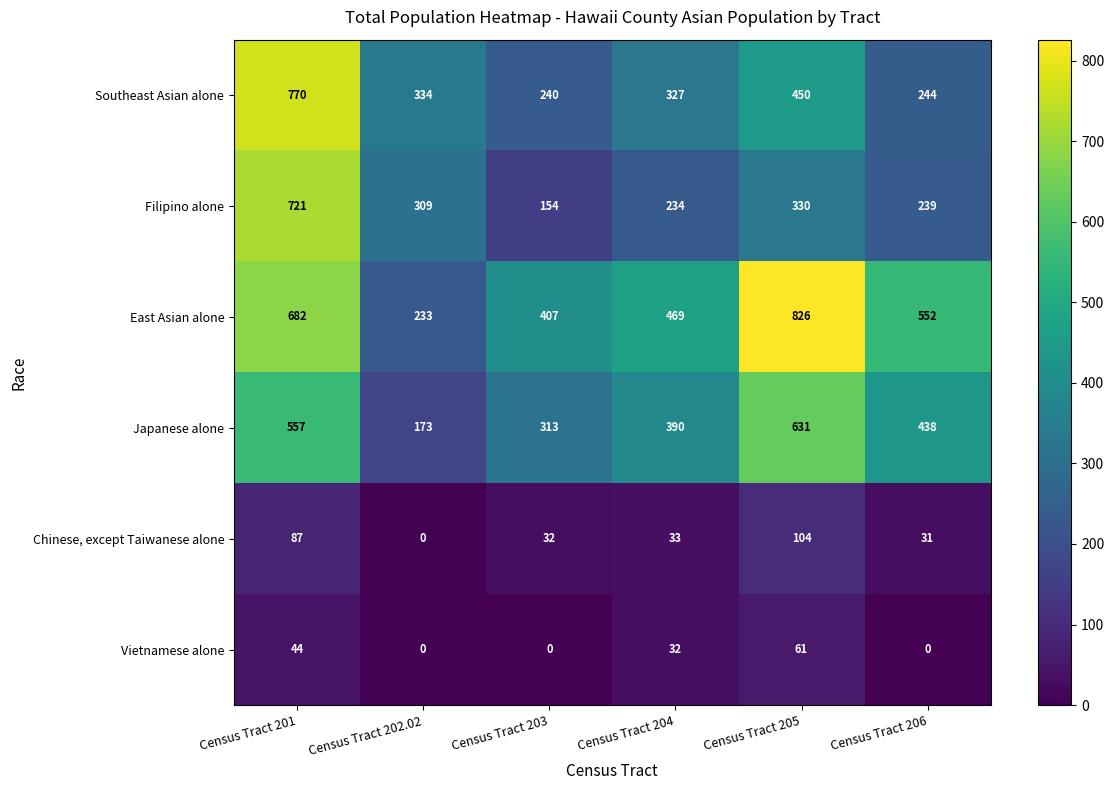

What is the sum of all Southeast Asian alone values?

2365